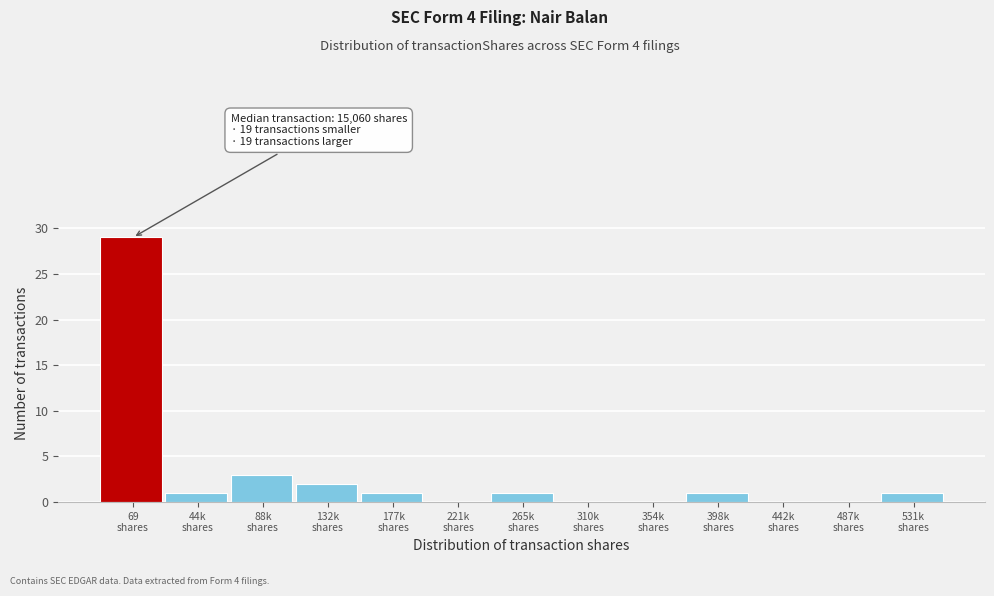

What is the greatest value displayed?

29